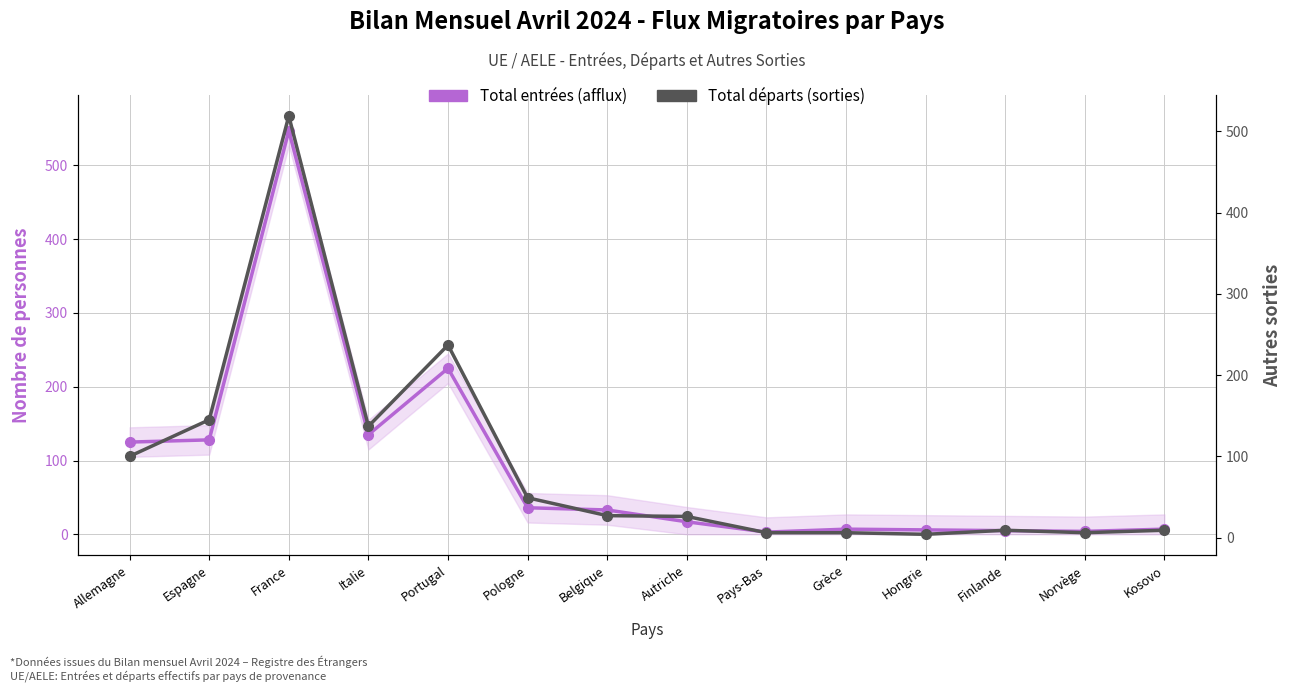

How many lines are shown in the chart?

2